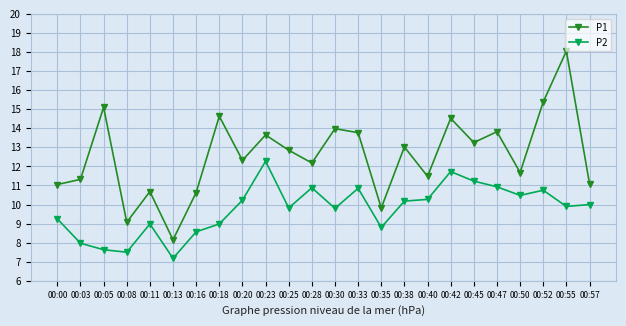

True or false: P1 and P2 cross at least once.

False